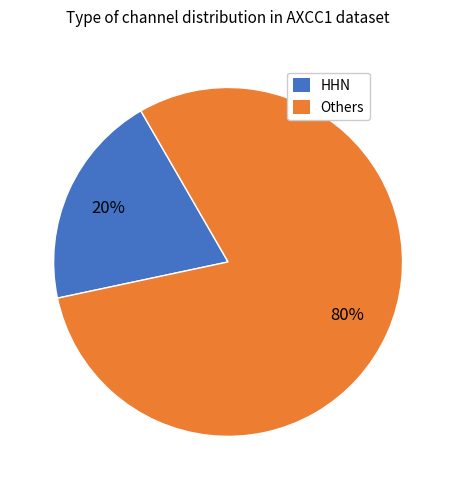

Combined, do Others and HHN account for over 50%?

Yes